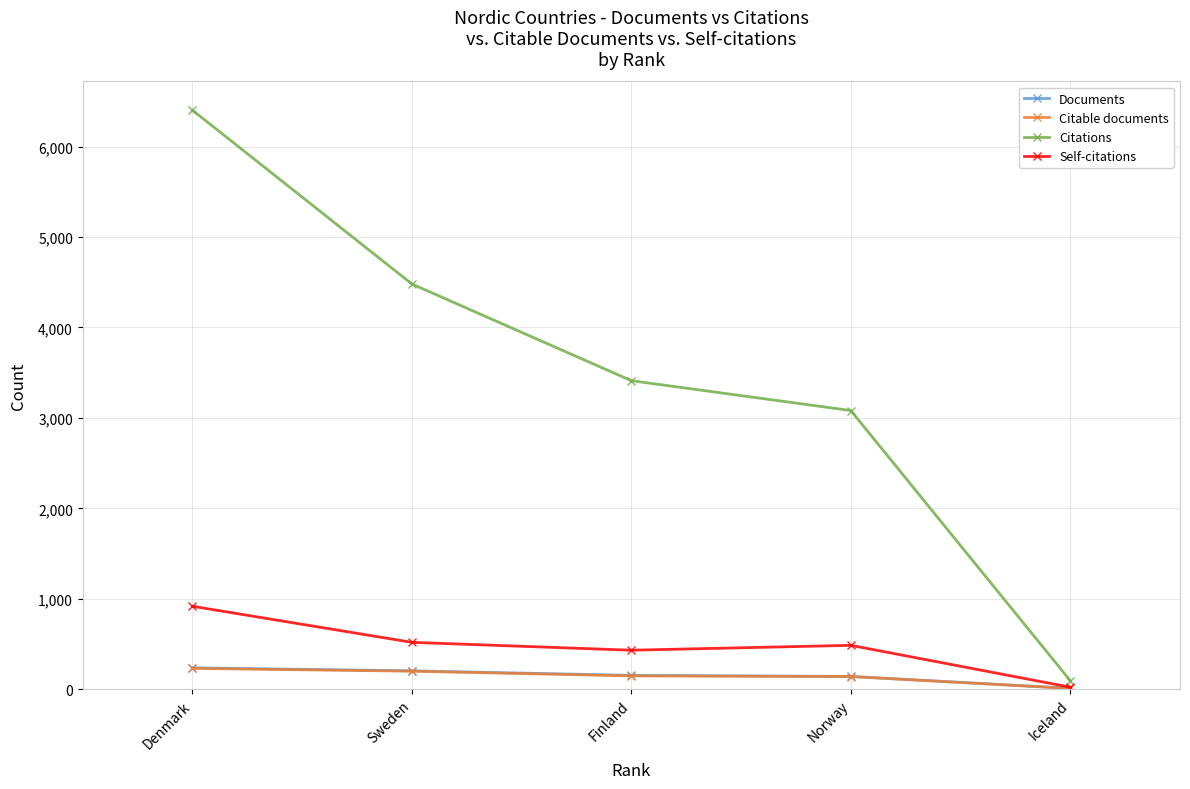

Is the value of Self-citations at Finland greater than the value of Citations at Sweden?

No